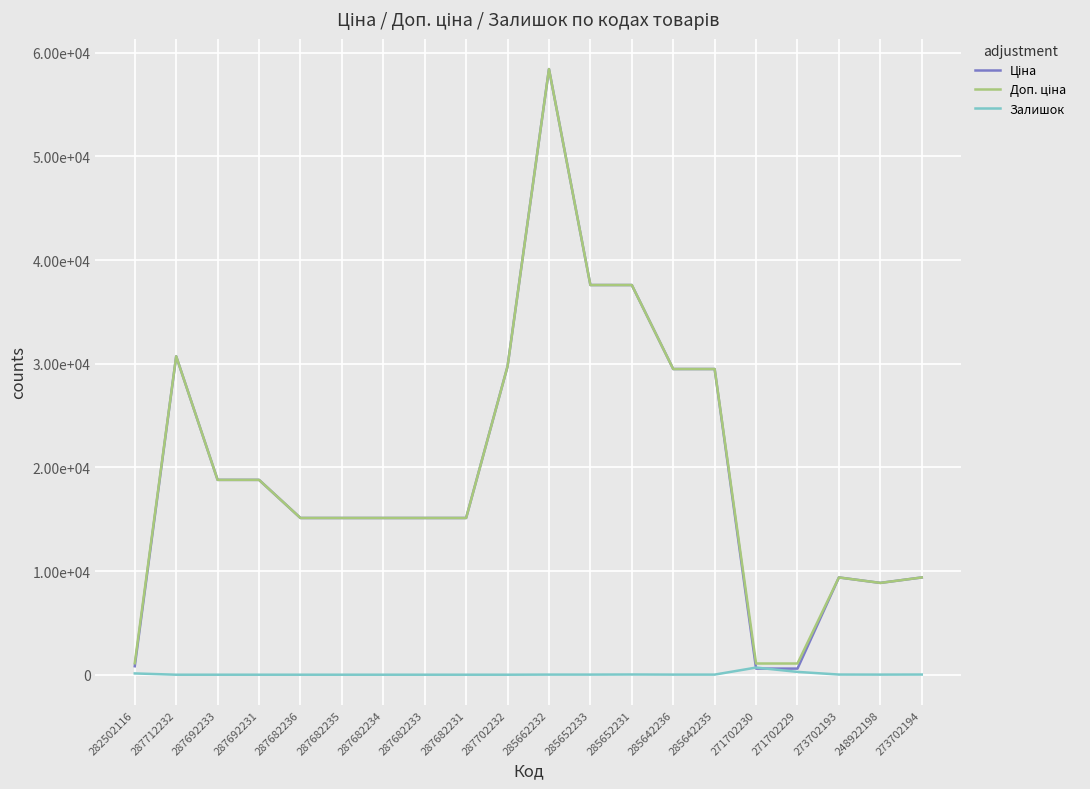

Rank the series at 287682231 from lowest to highest value.

Залишок, Ціна, Доп. ціна